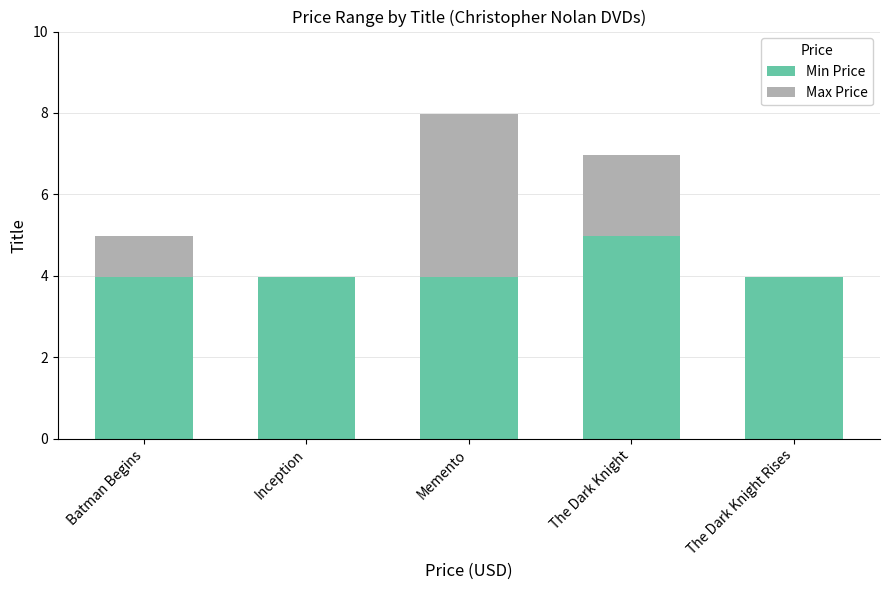

Reading left to right, list the values for the Min Price series.

Batman Begins=4.0	Inception=4.0	Memento=4.0	The Dark Knight=5.0	The Dark Knight Rises=4.0